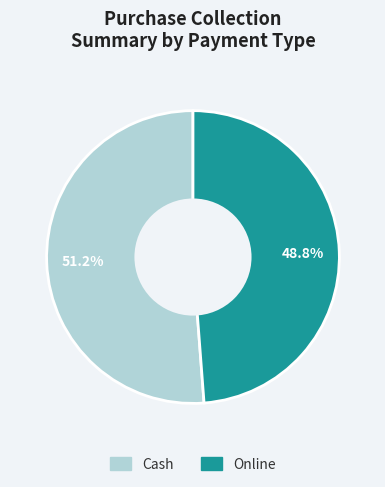

To the nearest percent, what is the difference between the largest and smallest slice percentages?

2%